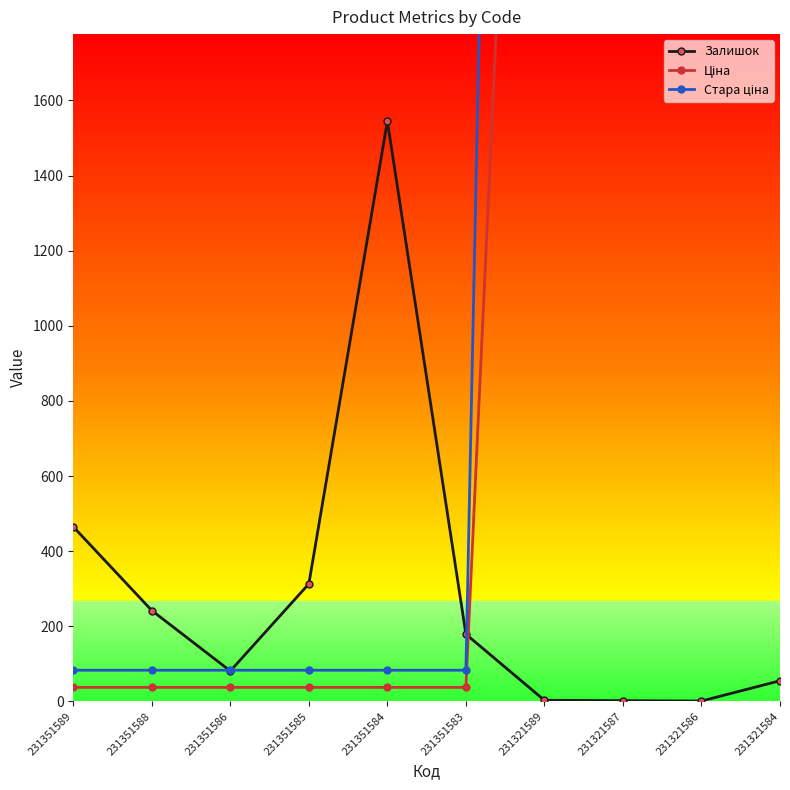

What is the difference between the maximum and minimum values in the Залишок series?

1544